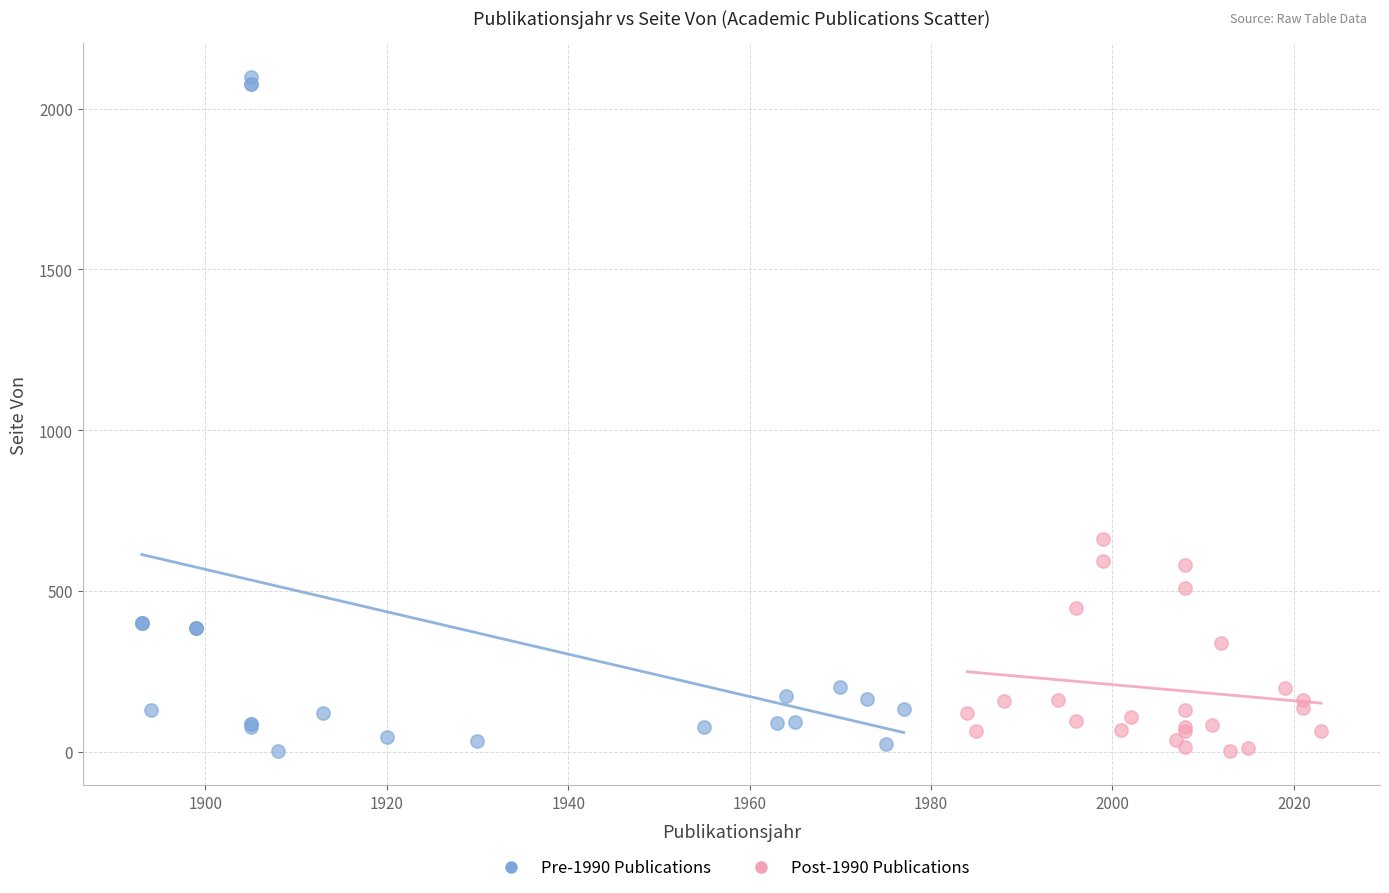

Which series contains the highest Y value?

Pre-1990 Publications